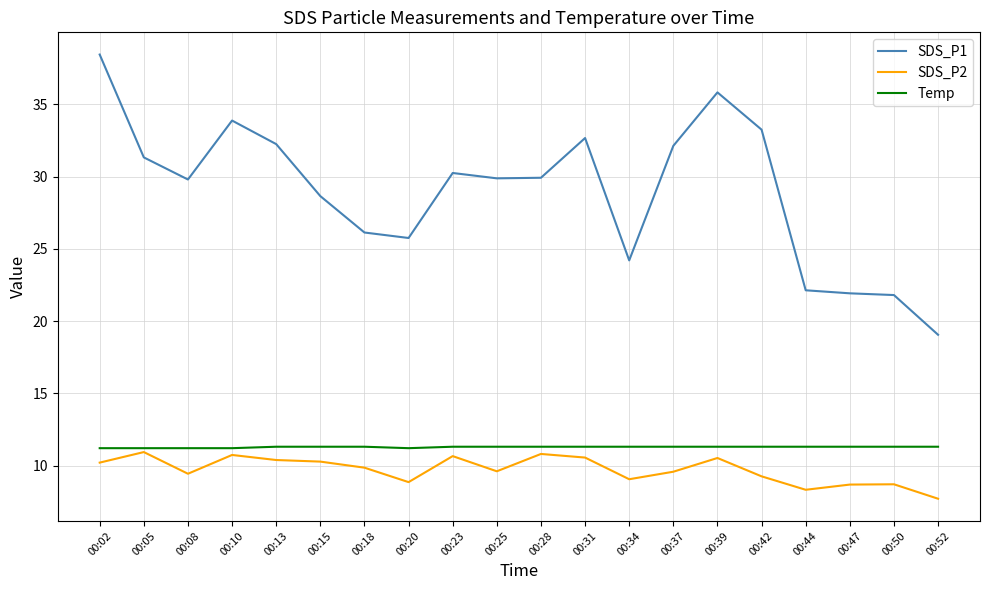

At which label does SDS_P1 first exceed 29?

00:02